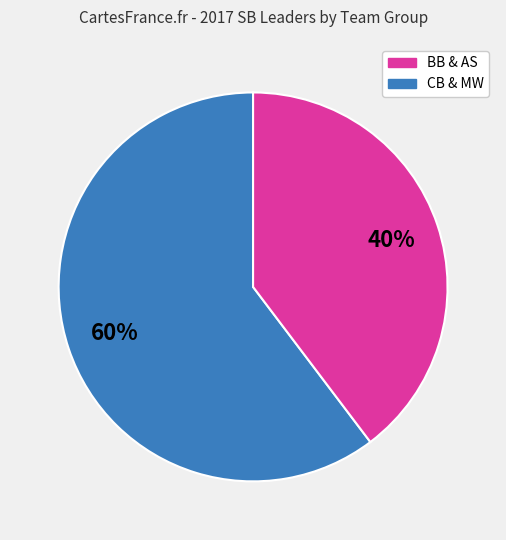

Is there any slice that represents more than half of the pie?

Yes